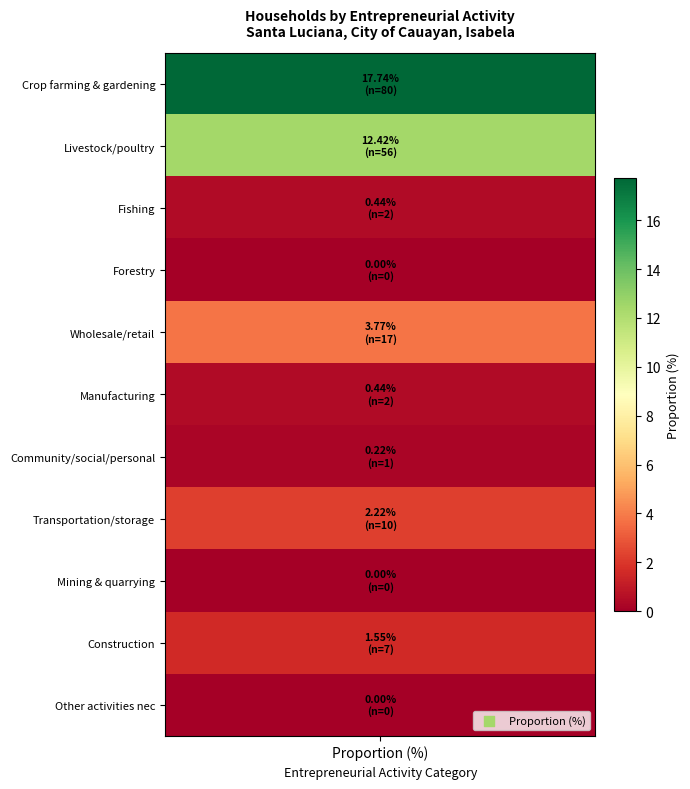

What is the greatest value displayed?

17.7